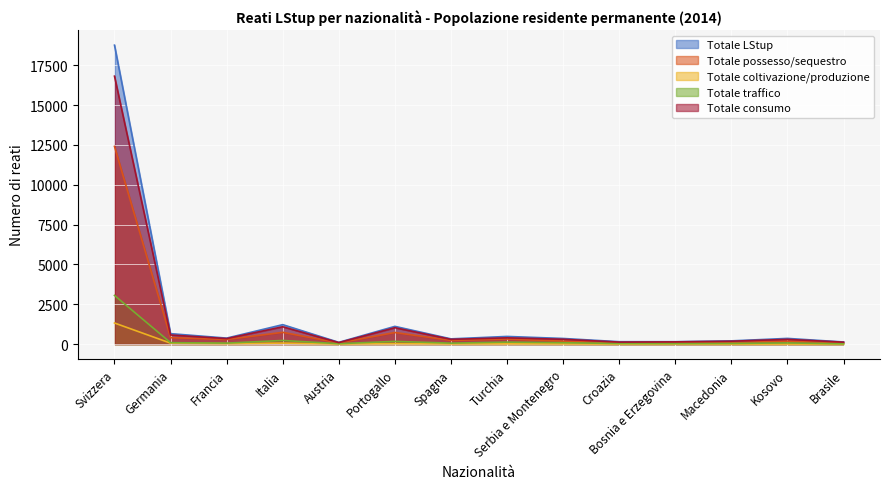

Rank the series at Francia from highest to lowest value.

Totale LStup, Totale consumo, Totale possesso/sequestro, Totale traffico, Totale coltivazione/produzione